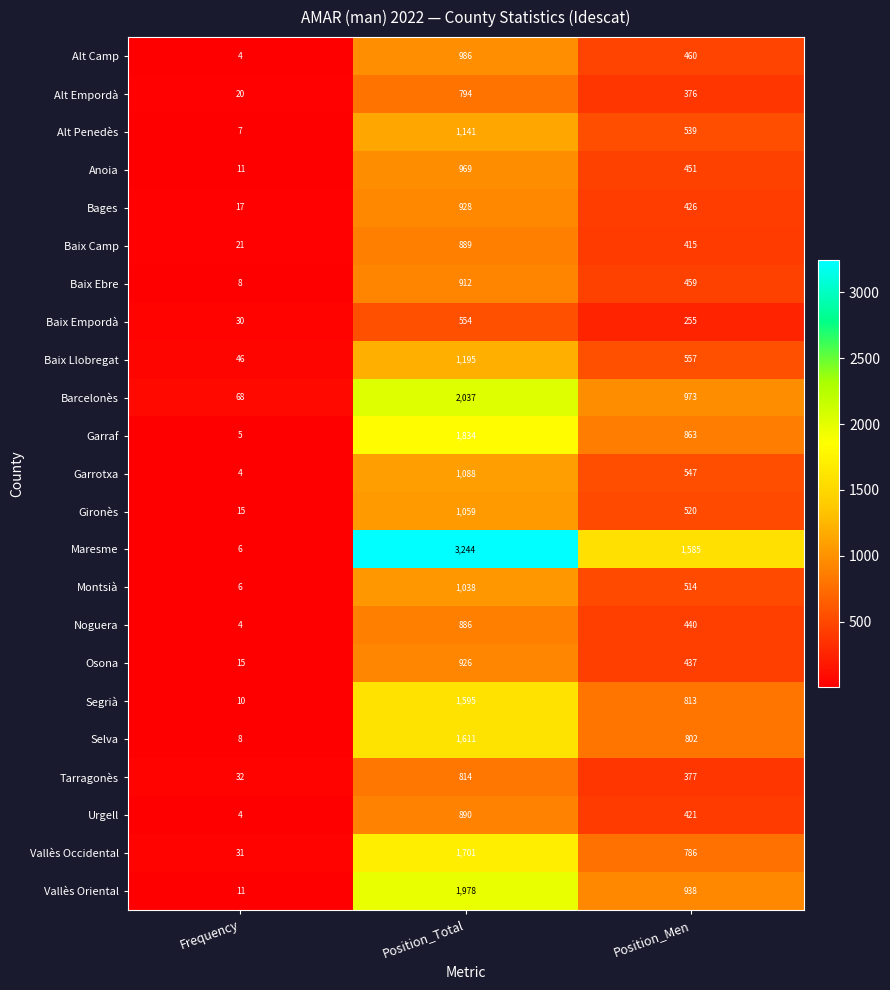

What is the sum of the Garrotxa values at Position_Total and Position_Men?

1635